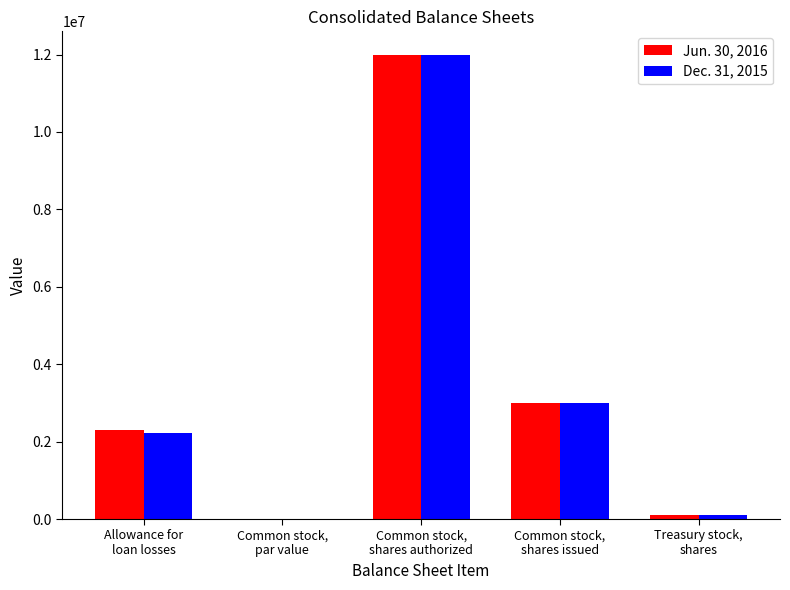

What are all the series names shown in the legend?

Jun. 30, 2016, Dec. 31, 2015